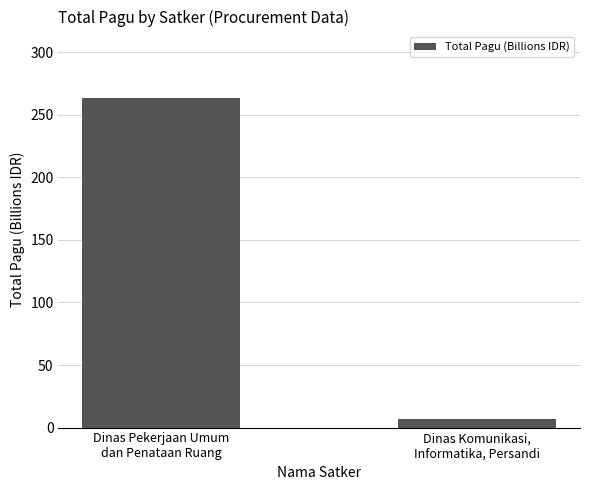

List the labels in order of value, smallest first.

Dinas Komunikasi,
Informatika, Persandi, Dinas Pekerjaan Umum
dan Penataan Ruang